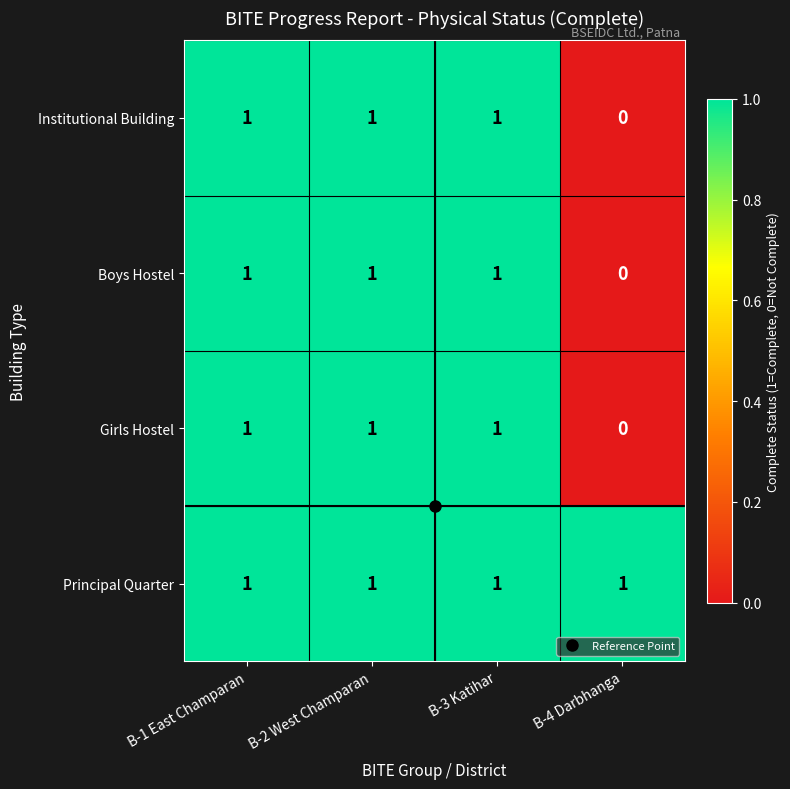

At which label does Institutional Building reach its minimum?

B-4 Darbhanga